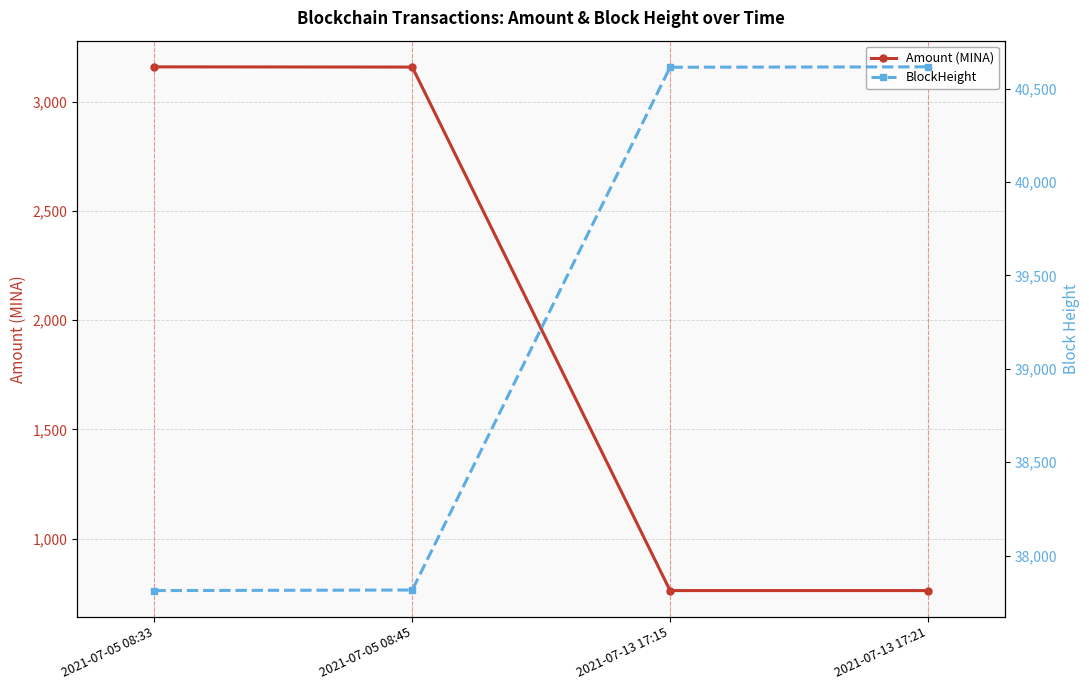

True or false: Amount (MINA) and BlockHeight cross at least once.

False